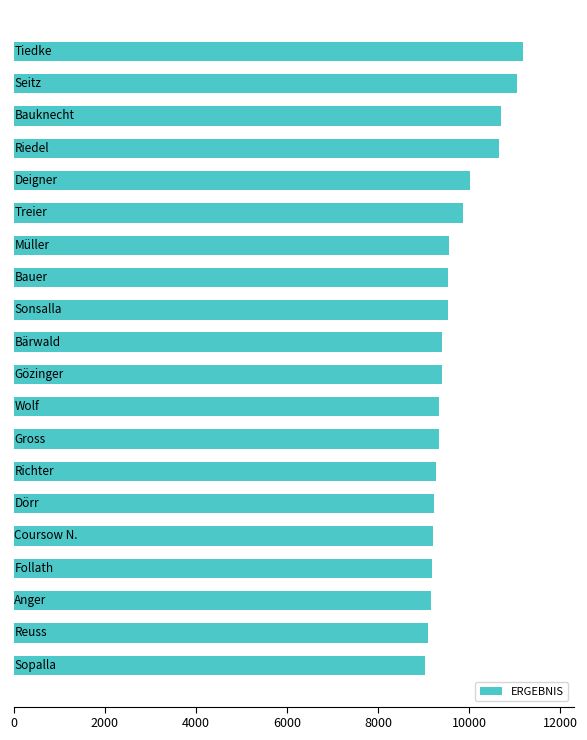

What is the sum of all values?

193811